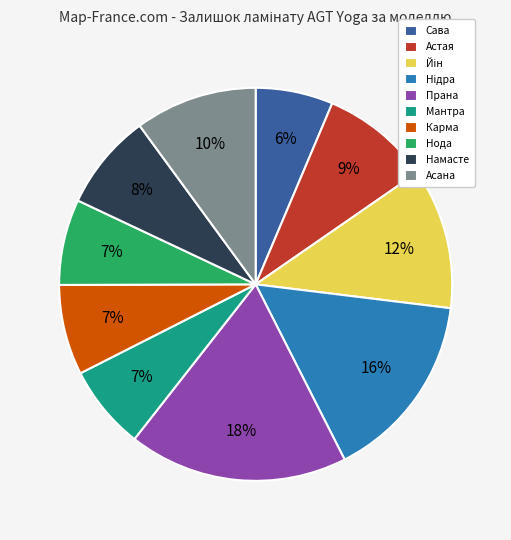

Approximately how many times larger is the value at Нода compared to Асана?

0.7